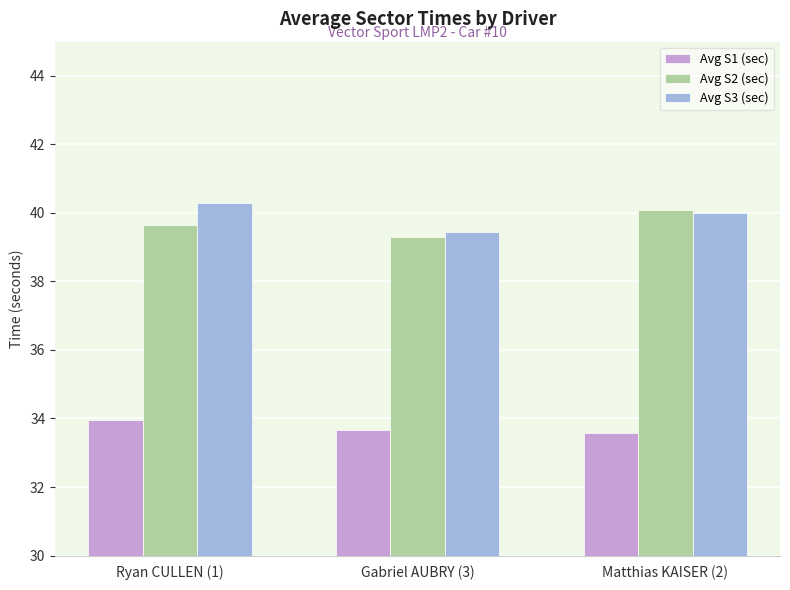

At which label is Avg S3 (sec) closest to 39?

Gabriel AUBRY (3)